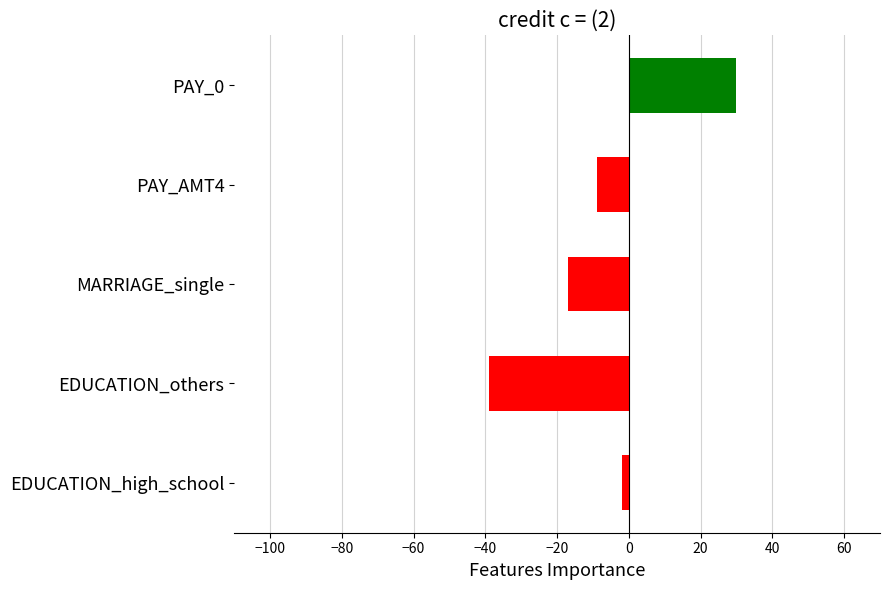

What is the average value?

-7